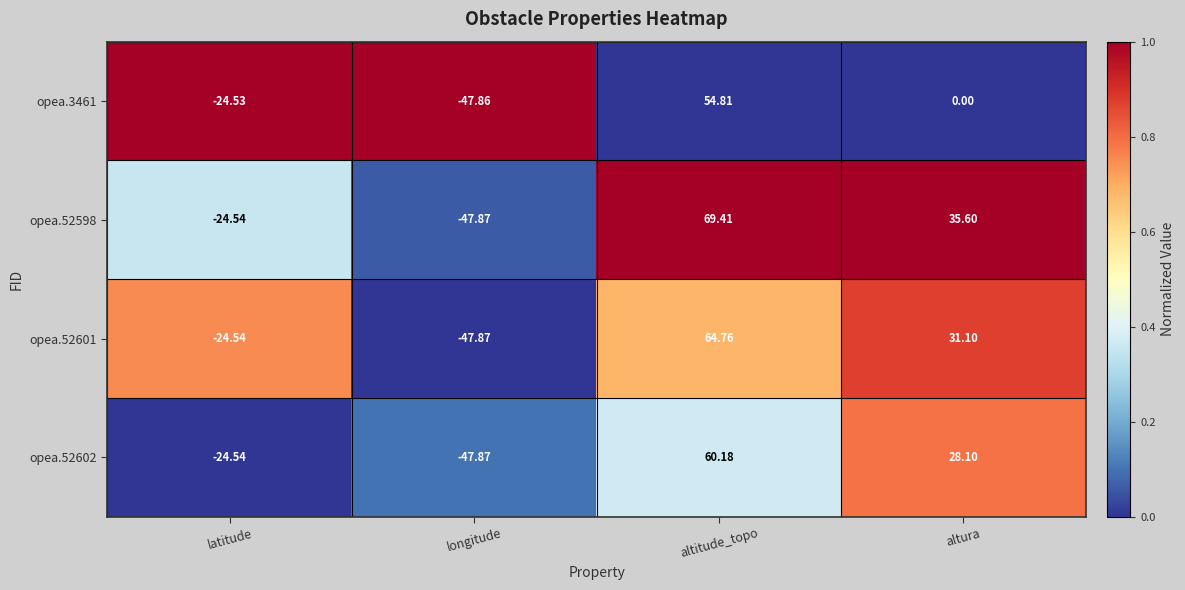

Which series changed the most between latitude and altitude_topo?

opea.52598